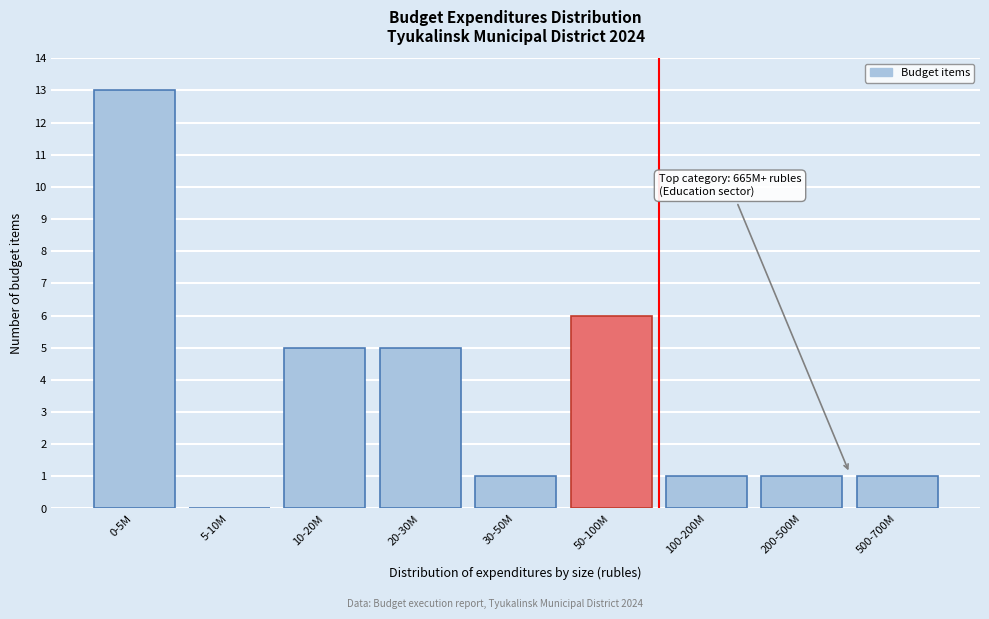

Reading right to left, transcribe all the data shown in this chart.

500-700M=1	200-500M=1	100-200M=1	50-100M=6	30-50M=1	20-30M=5	10-20M=5	5-10M=0	0-5M=13